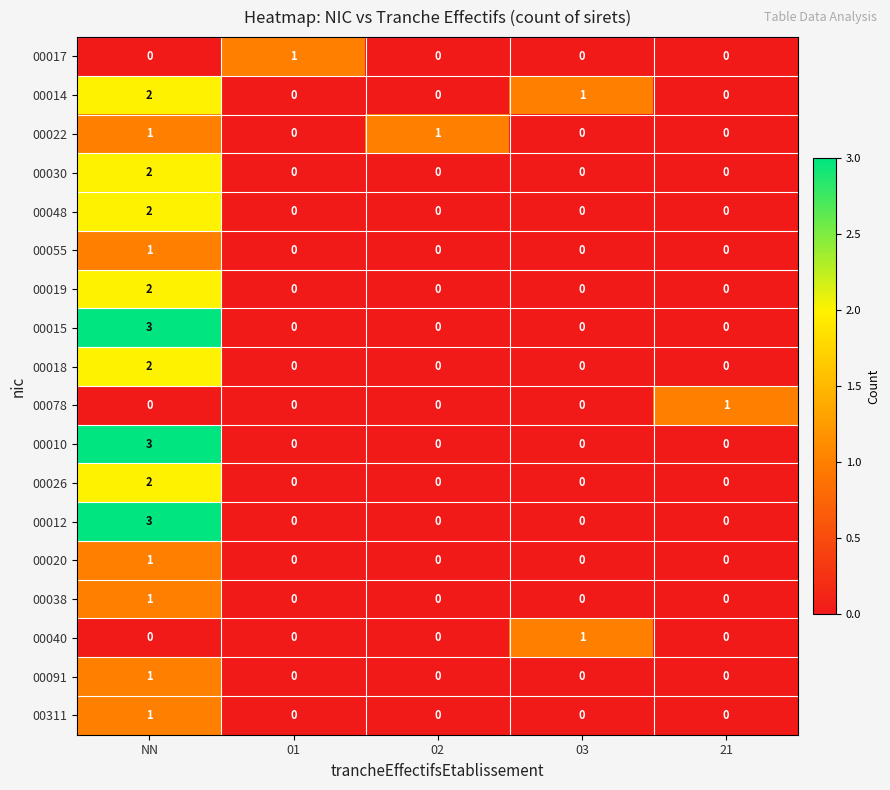

The value of 00015 at 03 is 2. True or false?

False